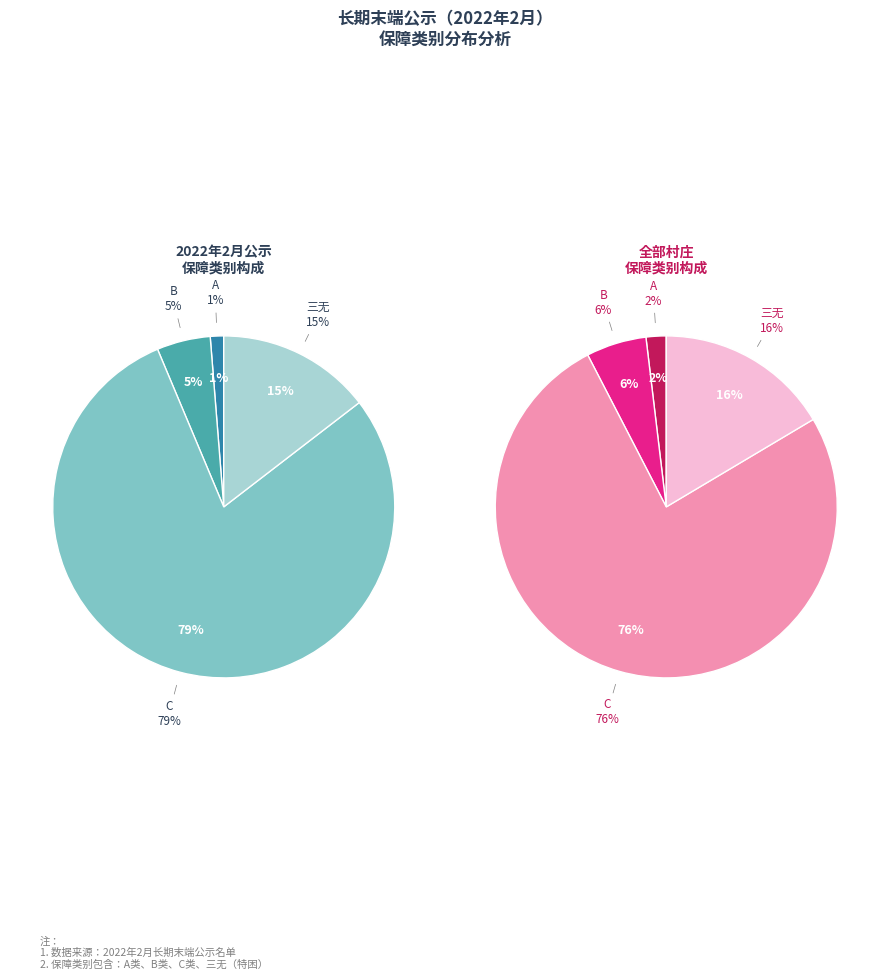

To the nearest percent, what is the difference between the A and C slice percentages?

78%